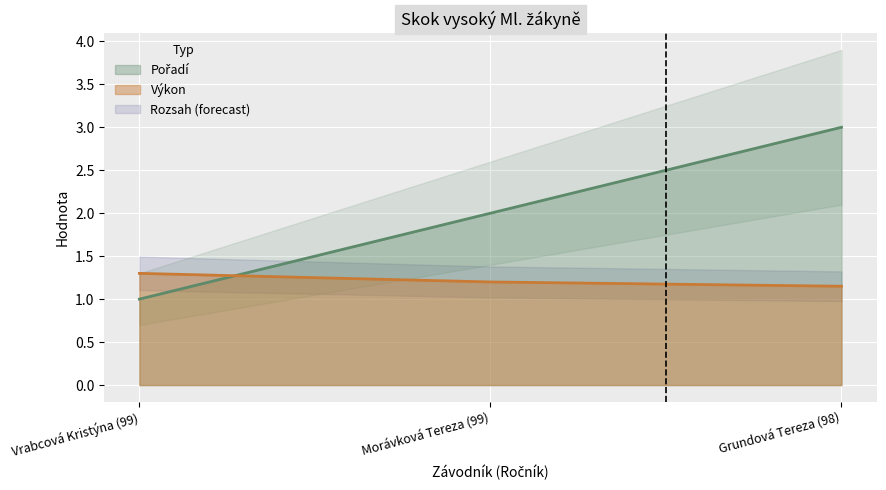

What position from the left is Morávková Tereza (99)?

2